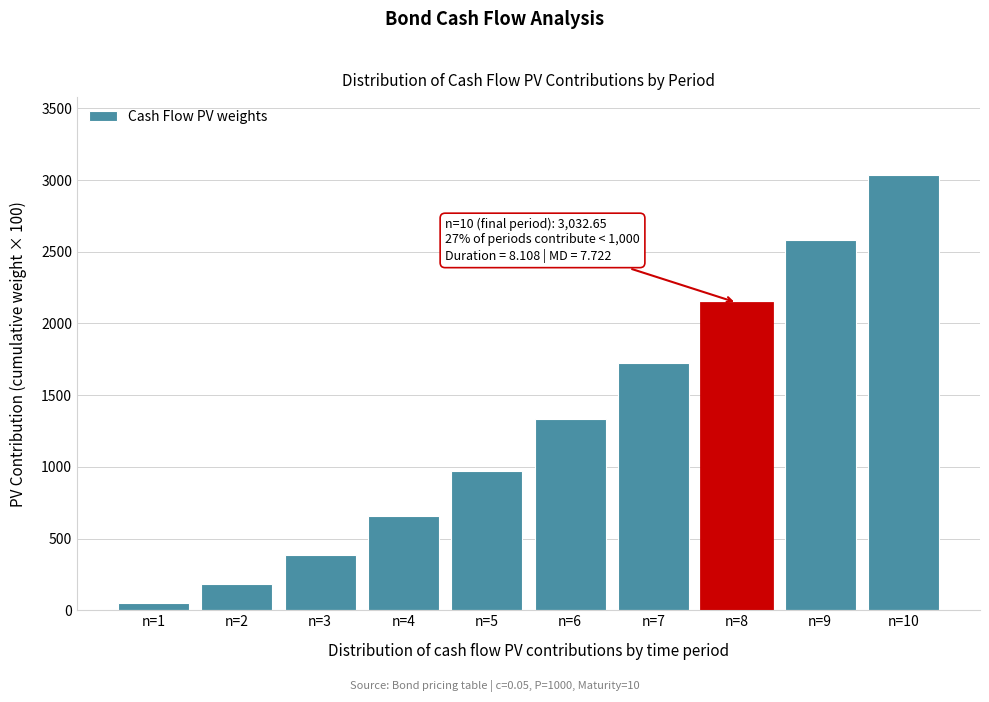

Reading left to right, what are all the values shown in this chart?

n=1=47.6	n=2=181.0	n=3=387.3	n=4=655.0	n=5=973.5	n=6=1333.5	n=7=1726.5	n=8=2145.0	n=9=2582.4	n=10=3032.7